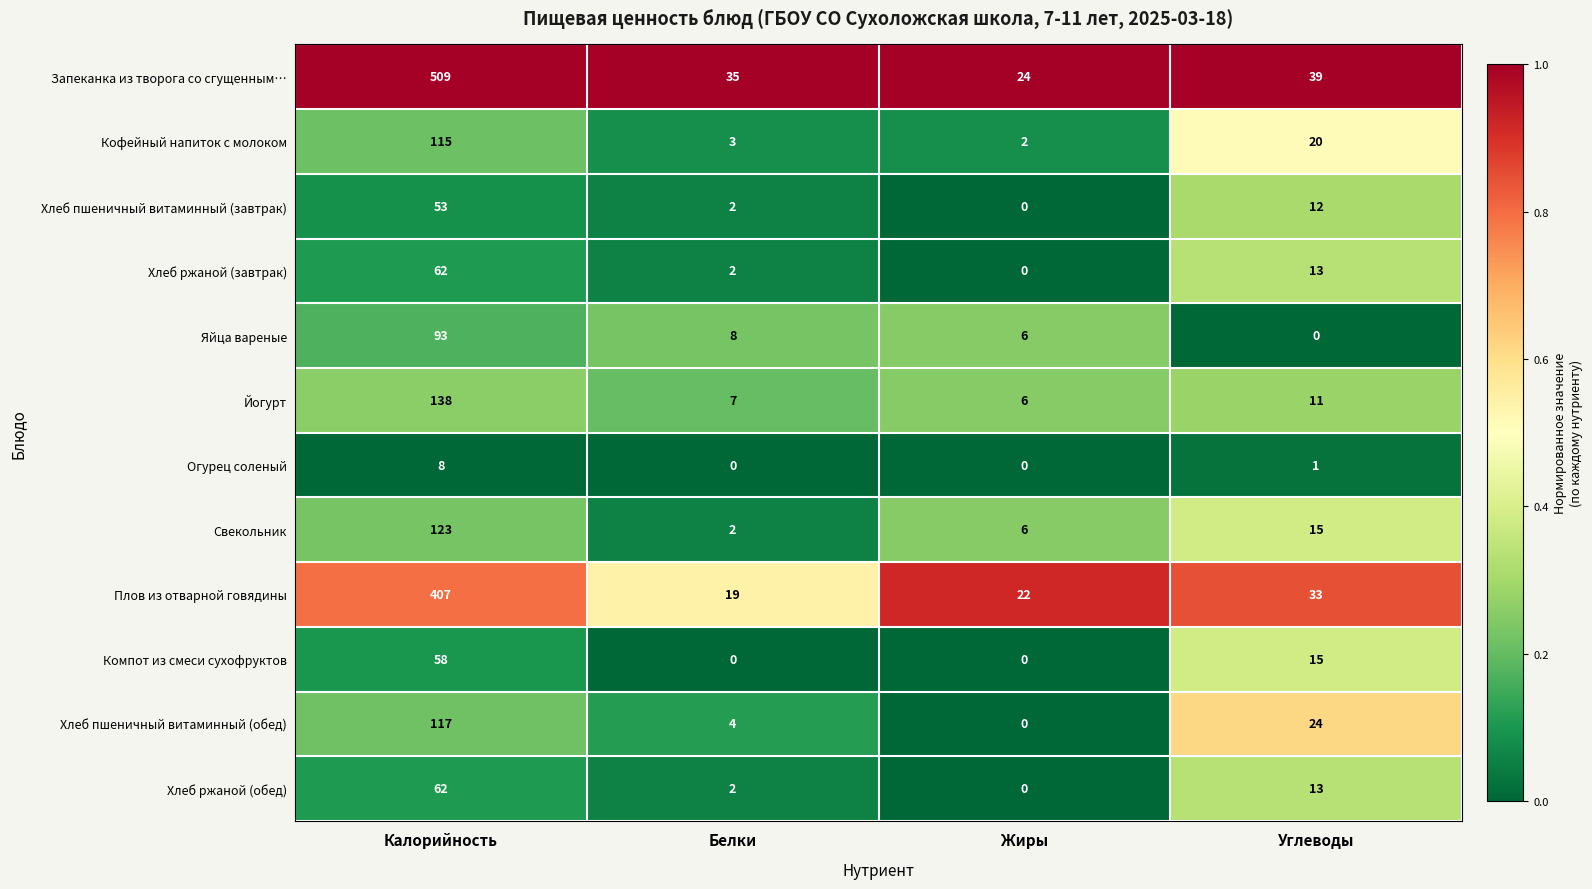

What is the difference between the highest and lowest values at Углеводы?

39